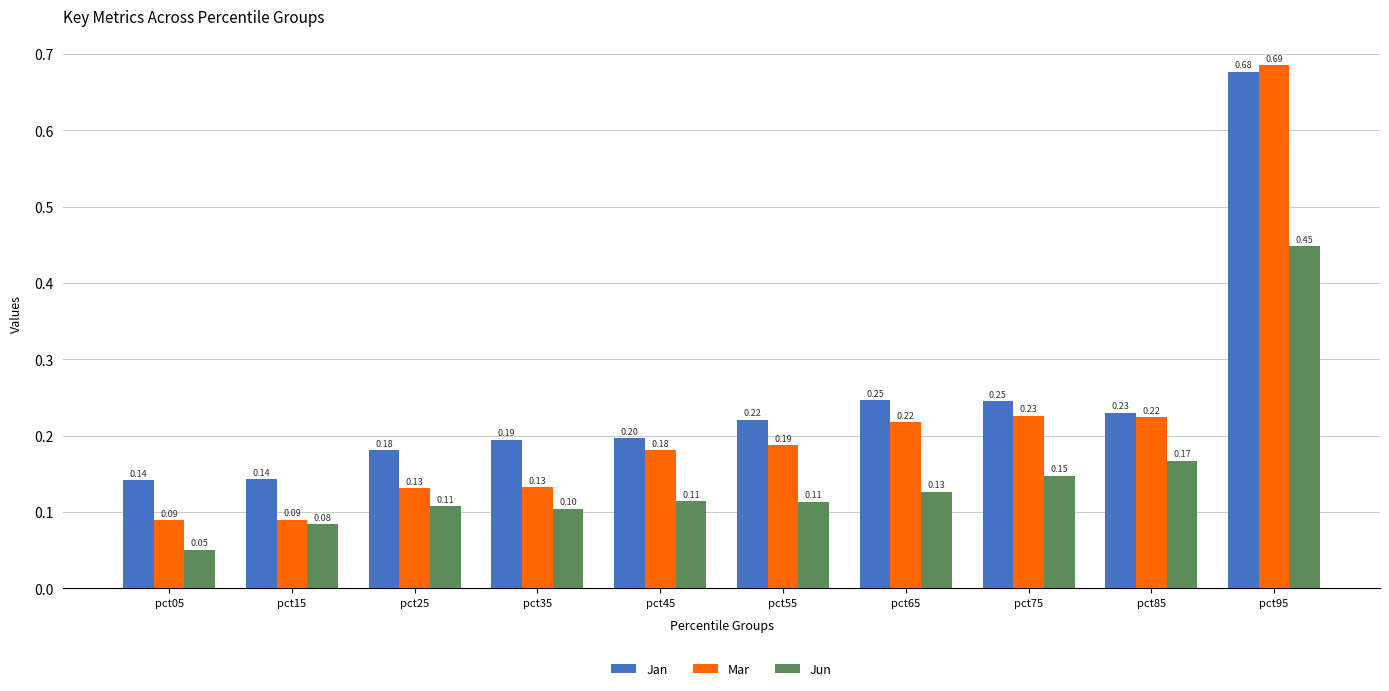

At pct15, list the series in order from smallest to largest.

Jun, Mar, Jan